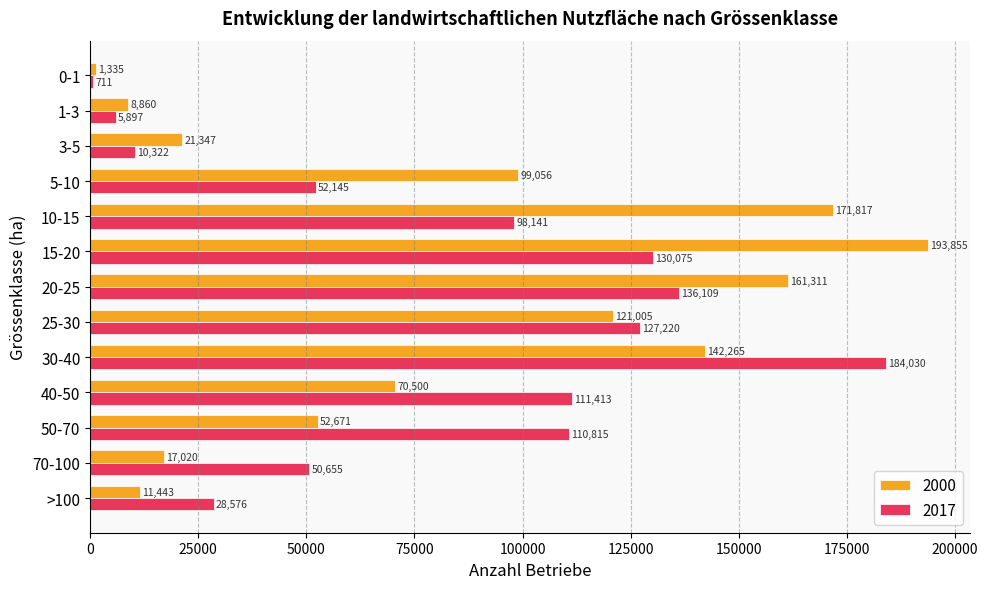

What is the sum of all 2000 values?

1072491.7